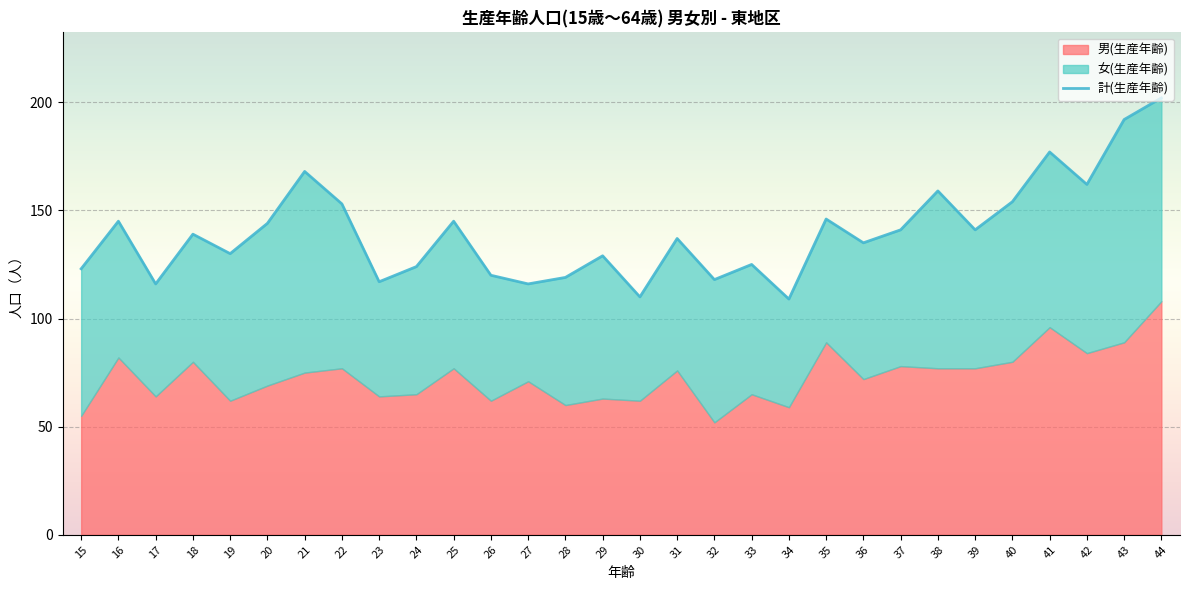

How many lines are shown in the chart?

1